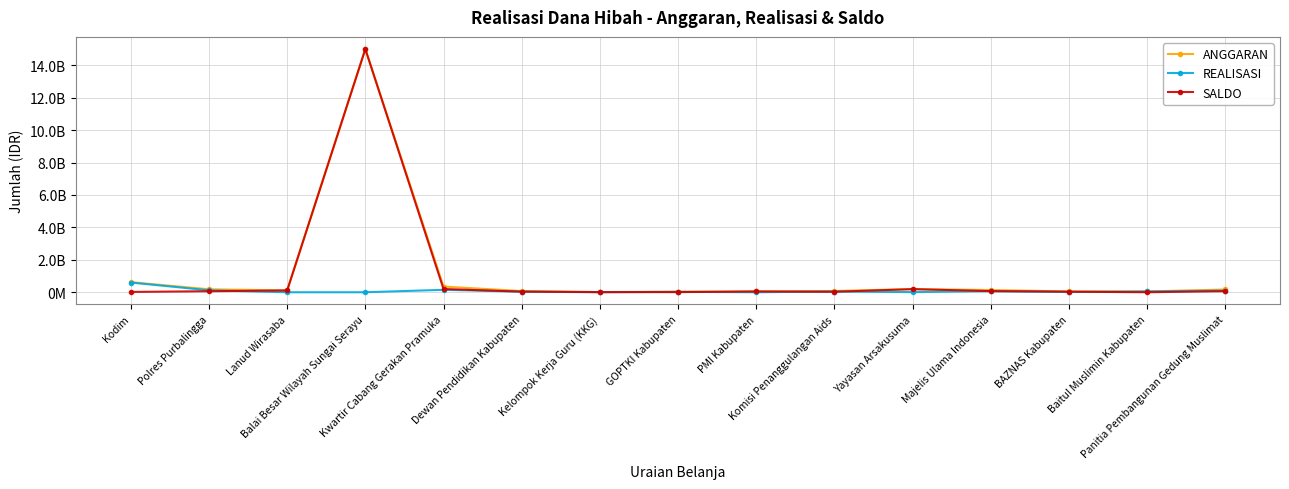

What is the difference between the maximum and minimum values in the ANGGARAN series?

14990000000